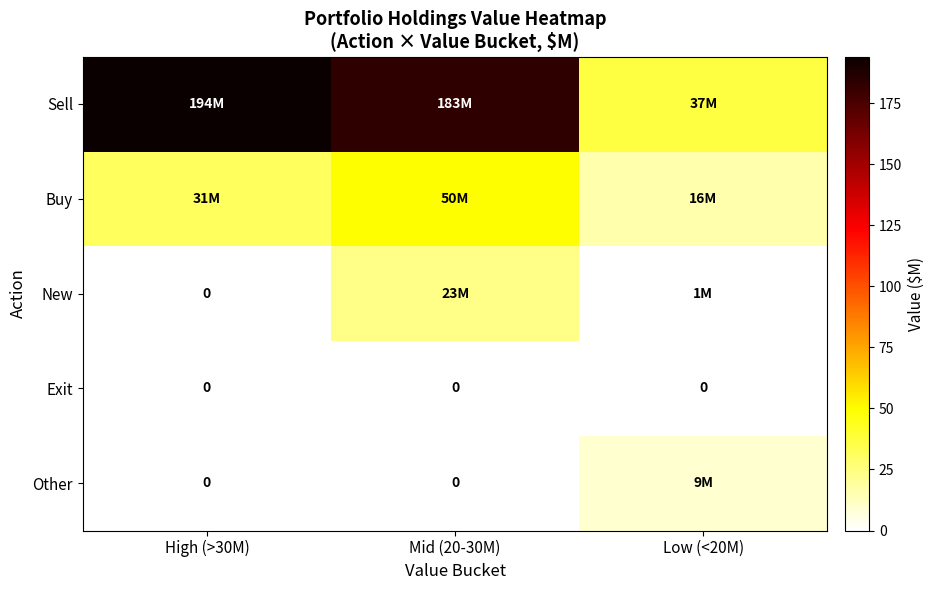

How many categories are shown in the chart?

3